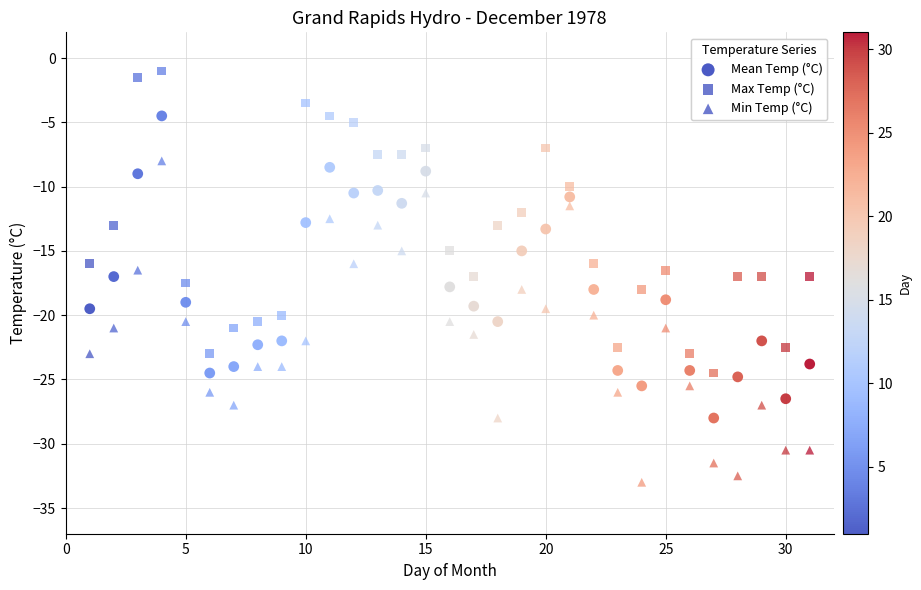

Count the number of points in this scatter plot.

93